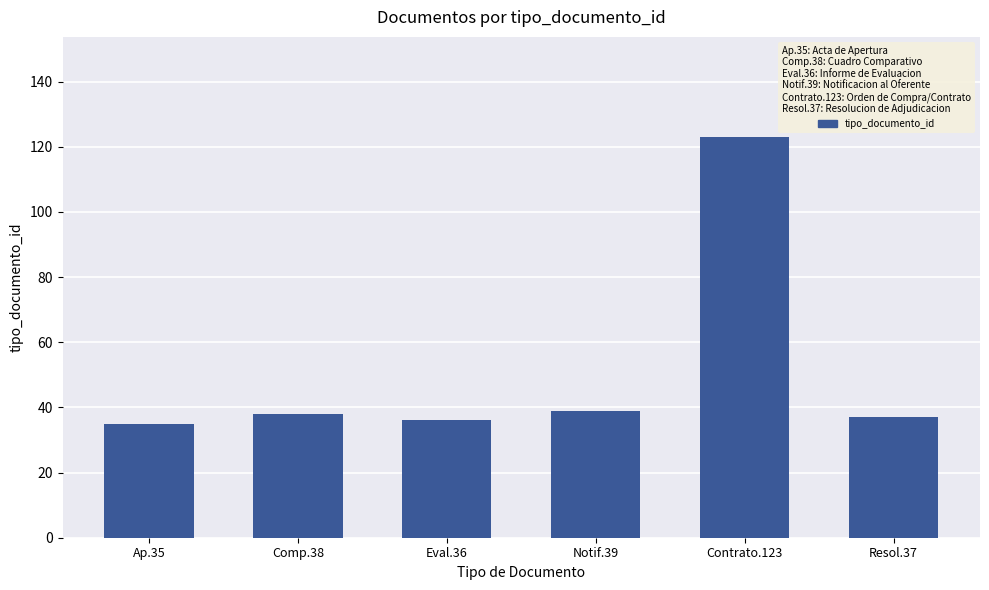

What is the value of the 2nd bar from the left?

38